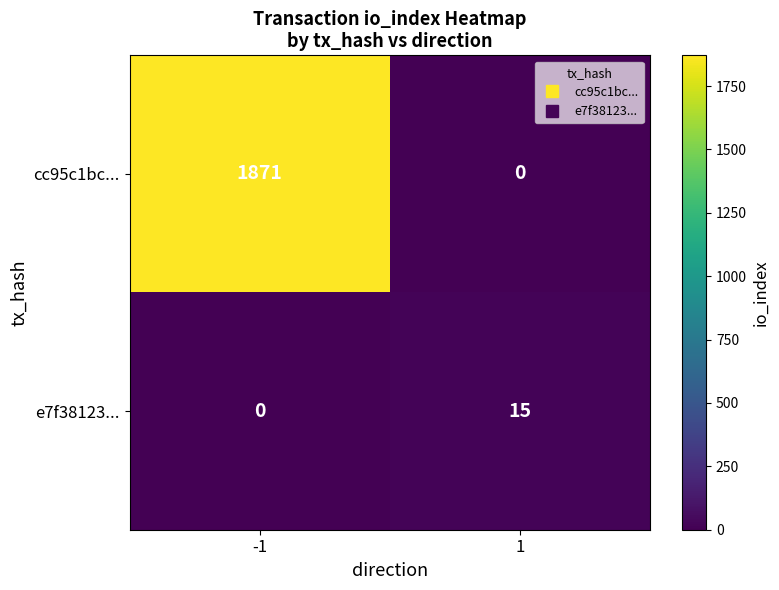

What is the average value of the cc95c1bc... series?

936